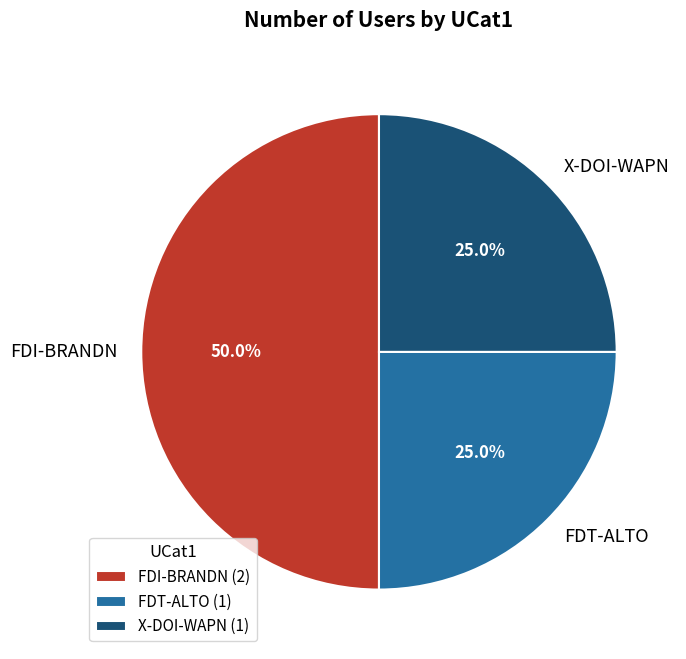

Does X-DOI-WAPN account for over 50% of the chart?

No